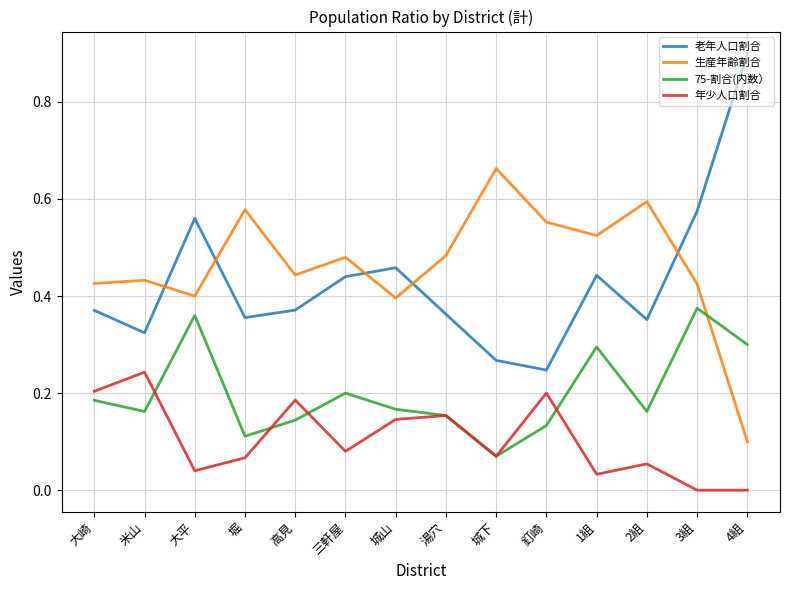

What position from the right is 城山?

8